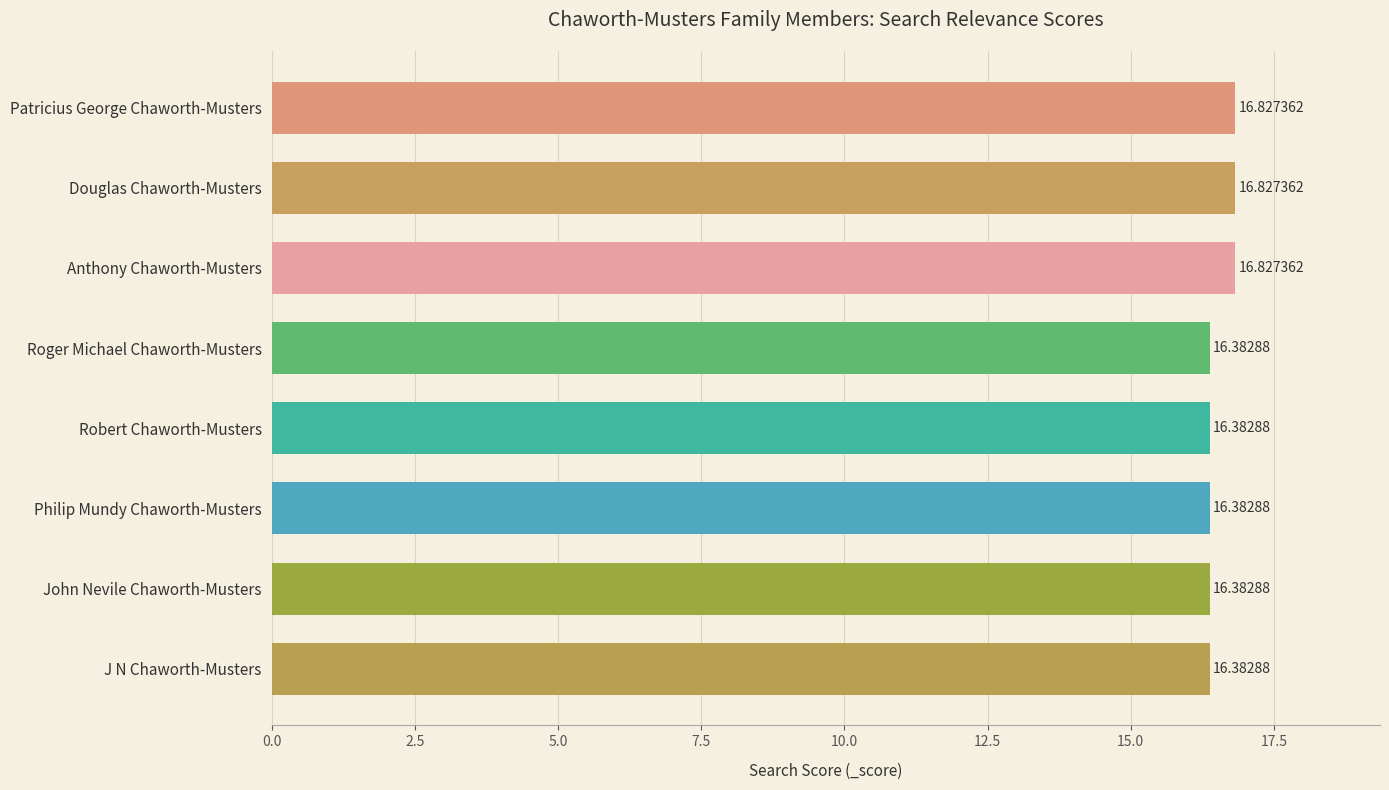

What is the ratio of the value at Philip Mundy Chaworth-Musters to the value at John Nevile Chaworth-Musters?

1.0